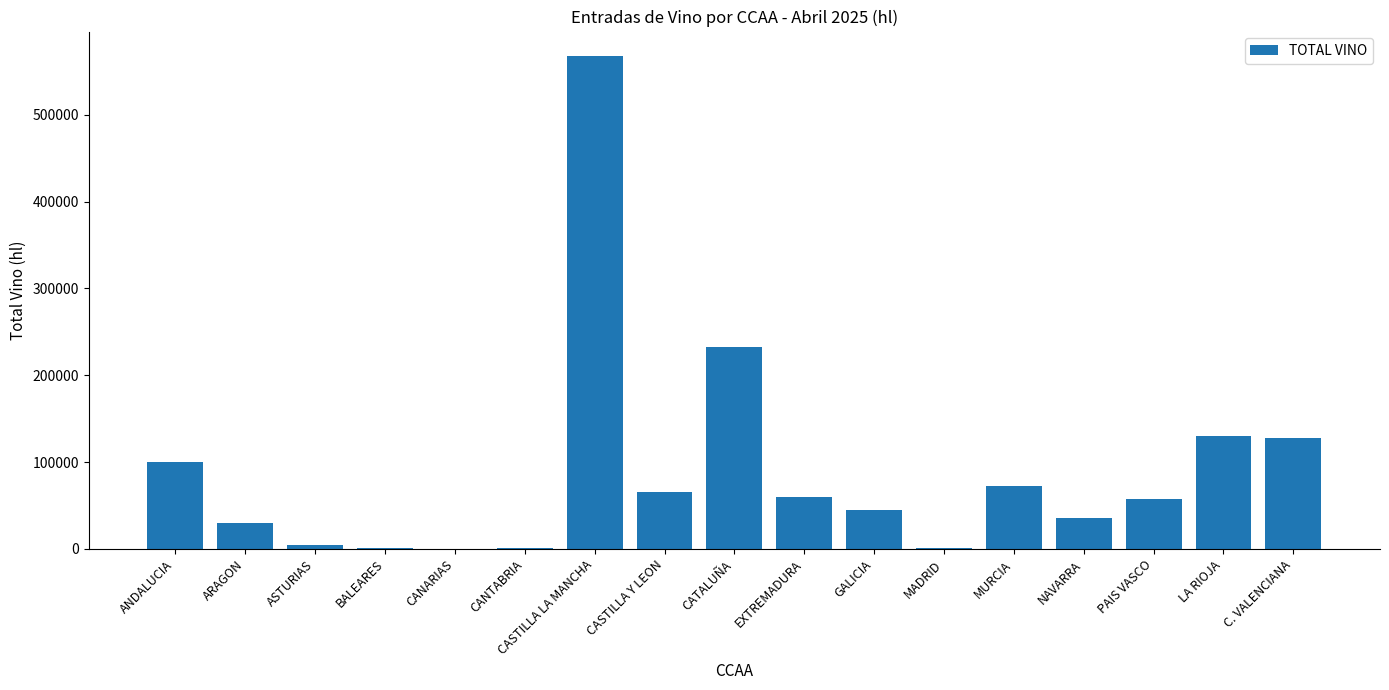

Is it true that the value at NAVARRA is 35334?

True